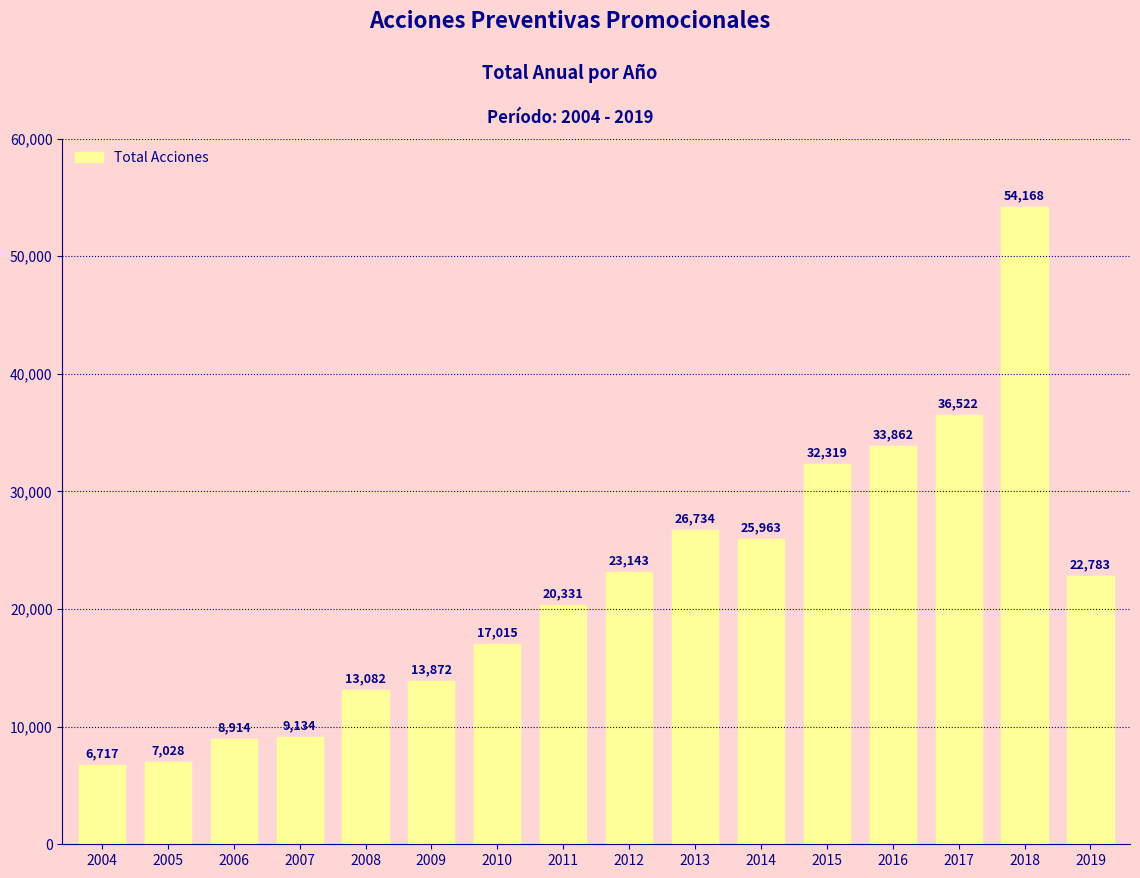

How many values are below 22783?

8